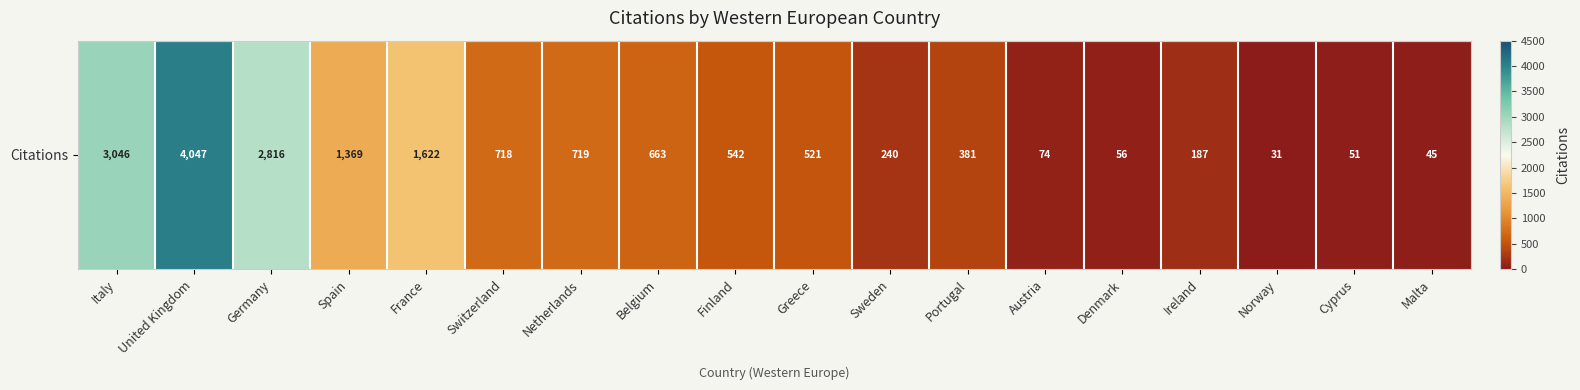

Which label corresponds to the smallest value in the chart?

Norway